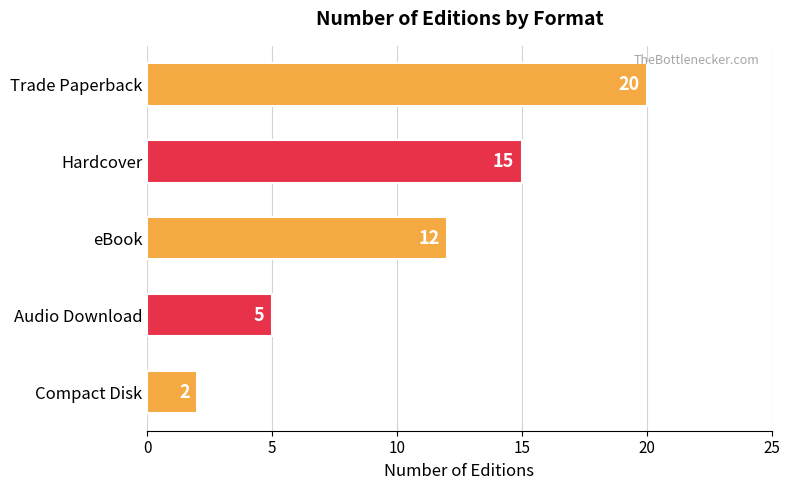

What is the value of the 3rd bar from the top?

12